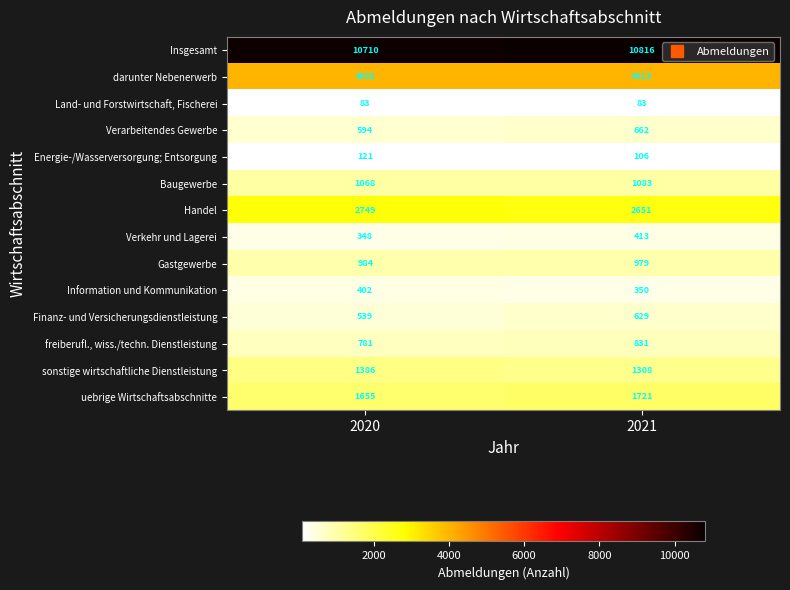

What is the difference between the Verkehr und Lagerei values at 2021 and 2020?

65